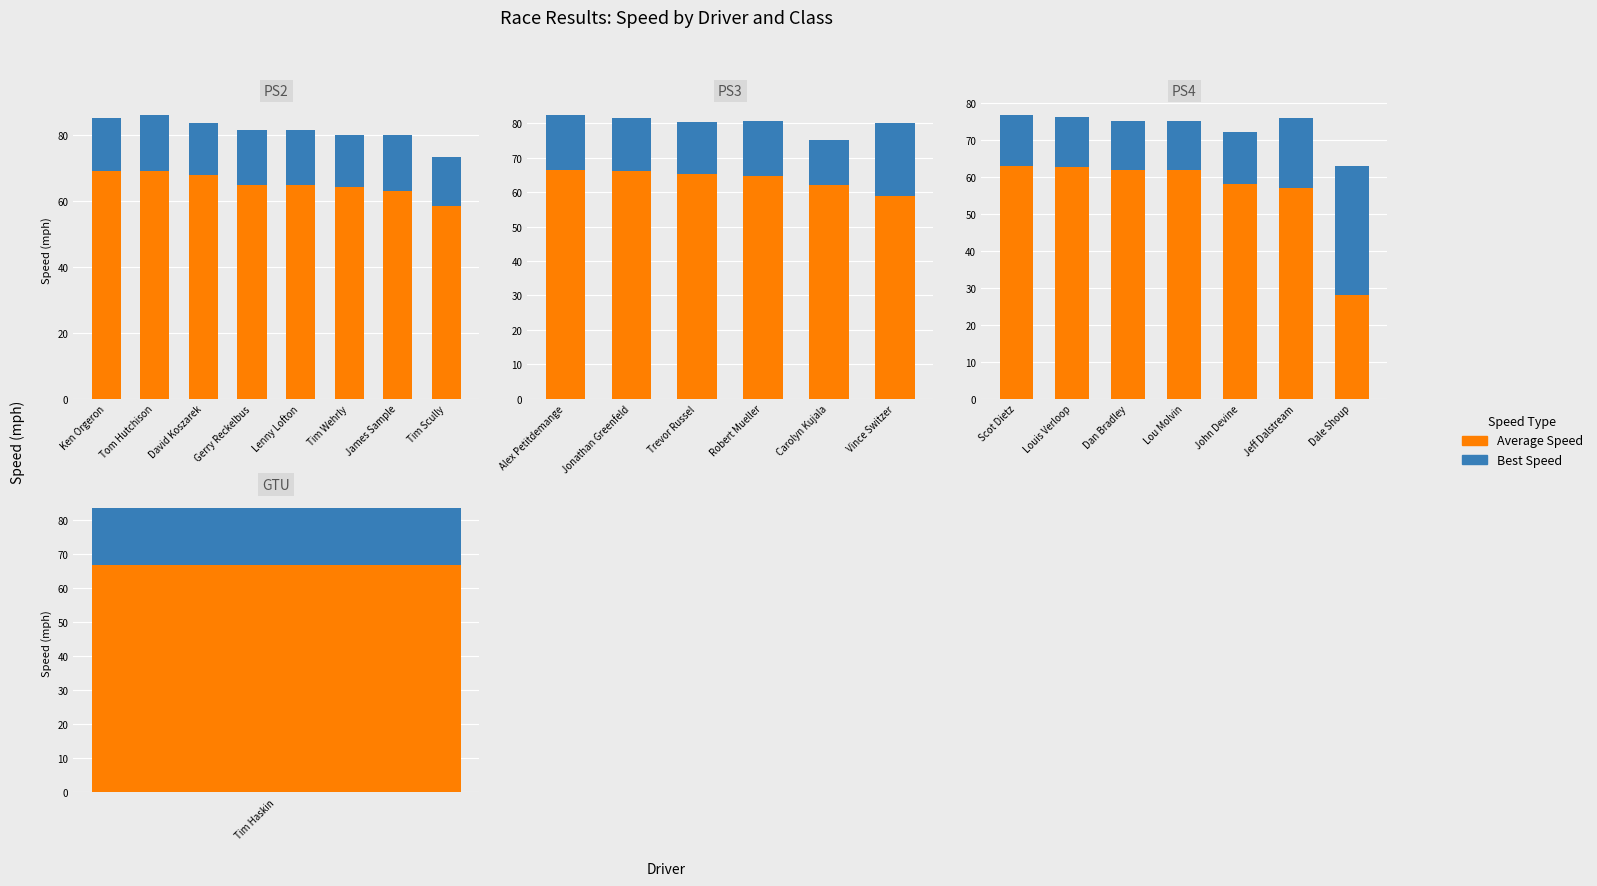

What is the average value of the Best Speed series?

17.4